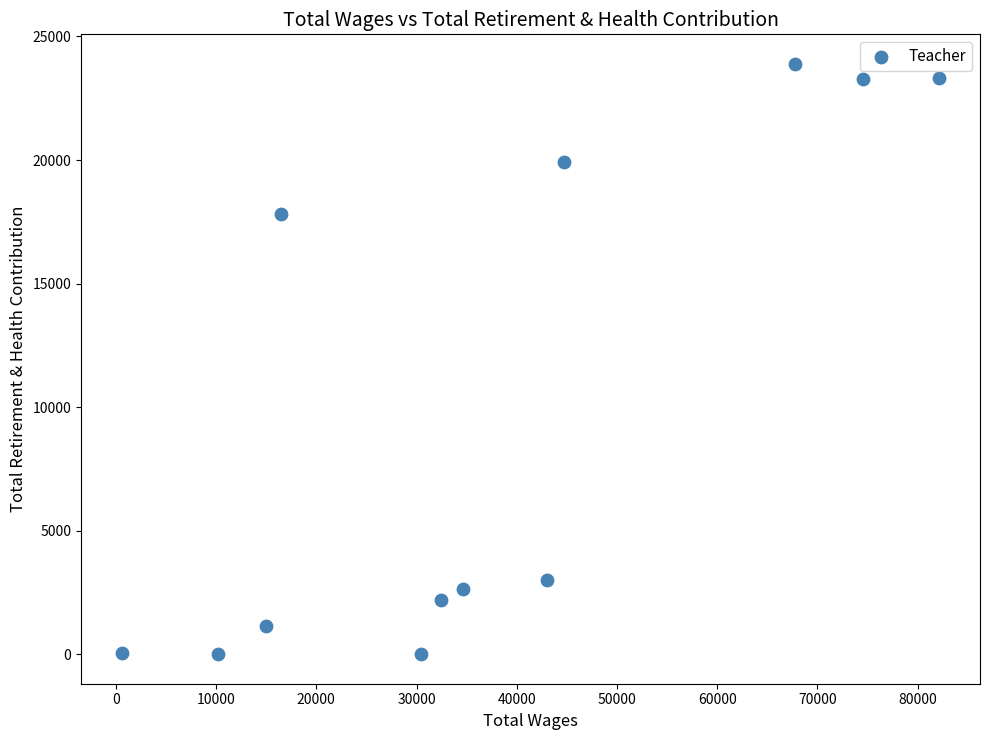

What is the range of Y values (max minus min)?

23893